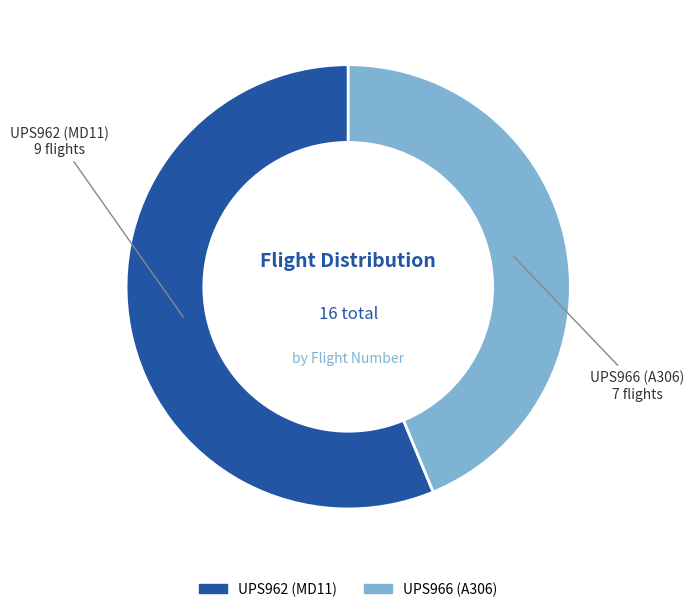

Between UPS962 and UPS966, which is larger?

UPS962